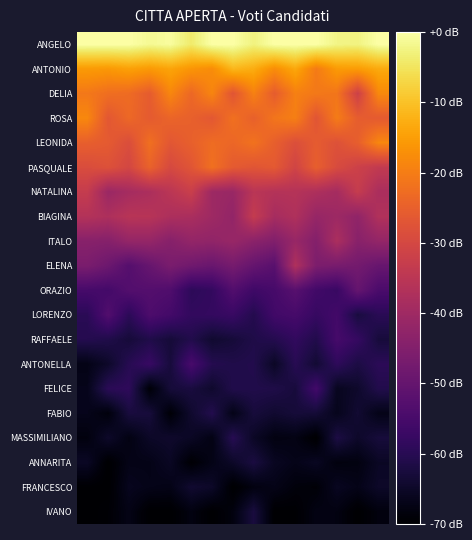

At which category is the sum across all series the highest?

10